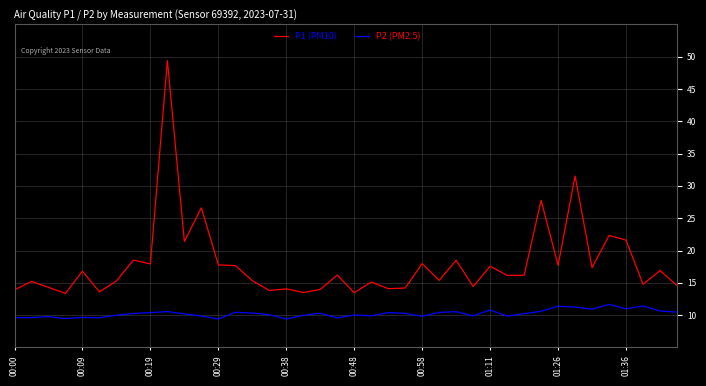

Which series has the widest spread of values?

P1 (PM10)